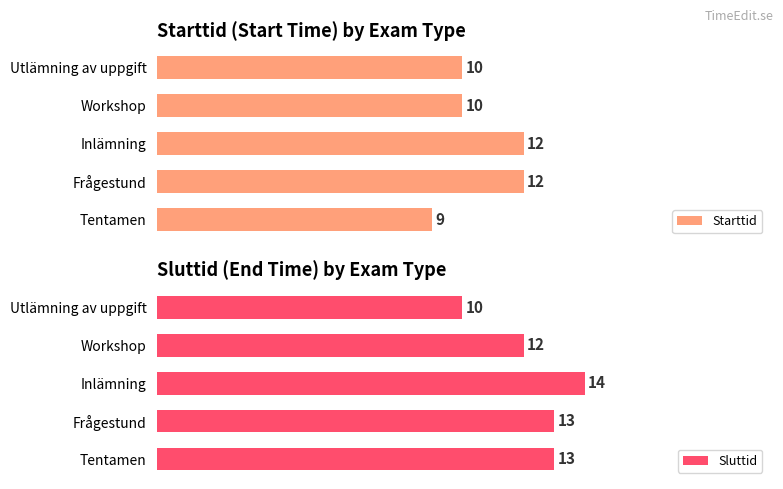

What is the sum of all Sluttid values?

62